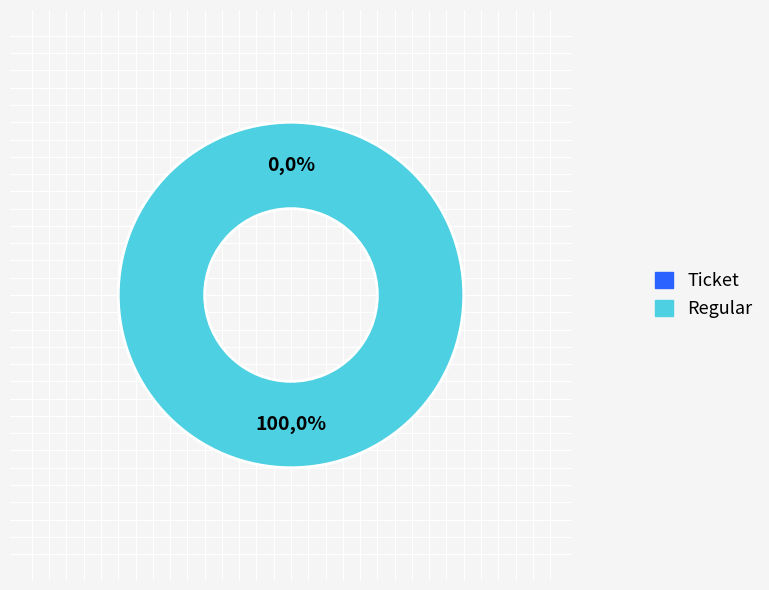

To the nearest percent, what is the combined percentage of Regular and Ticket?

100%